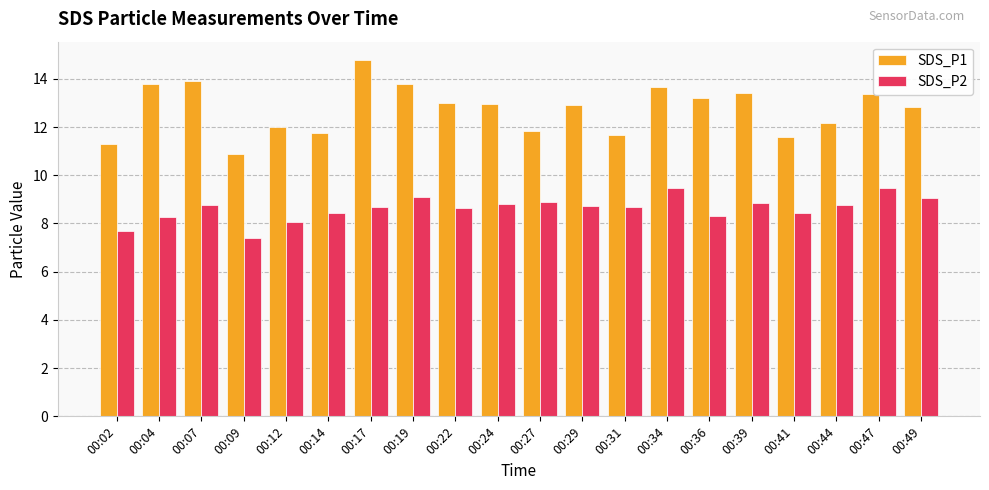

Are the bars grouped side by side (vs. stacked)?

Yes